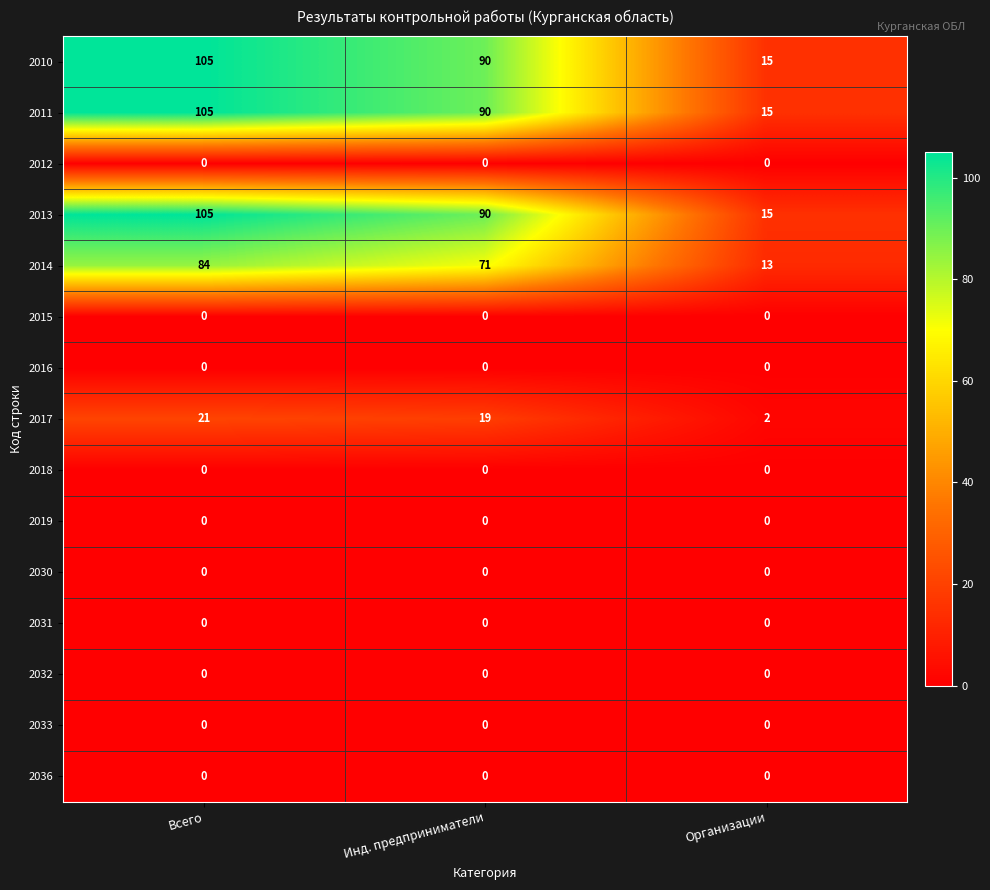

At how many categories does at least one series exceed 7?

3